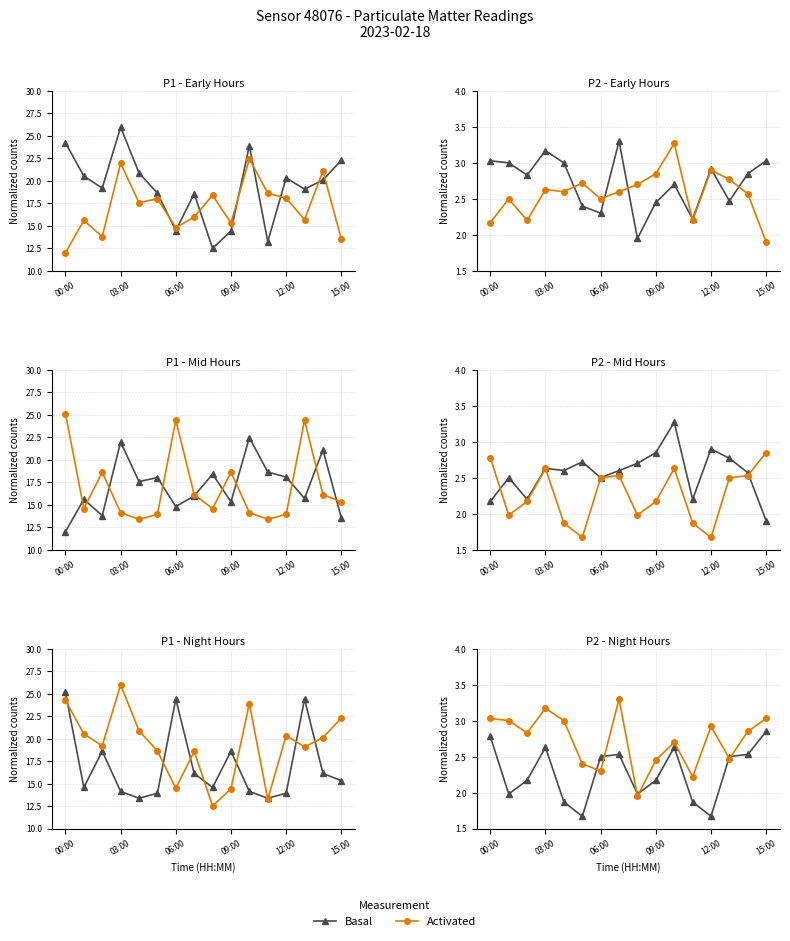

Which series changed the most between 03:00 and 15?

Basal